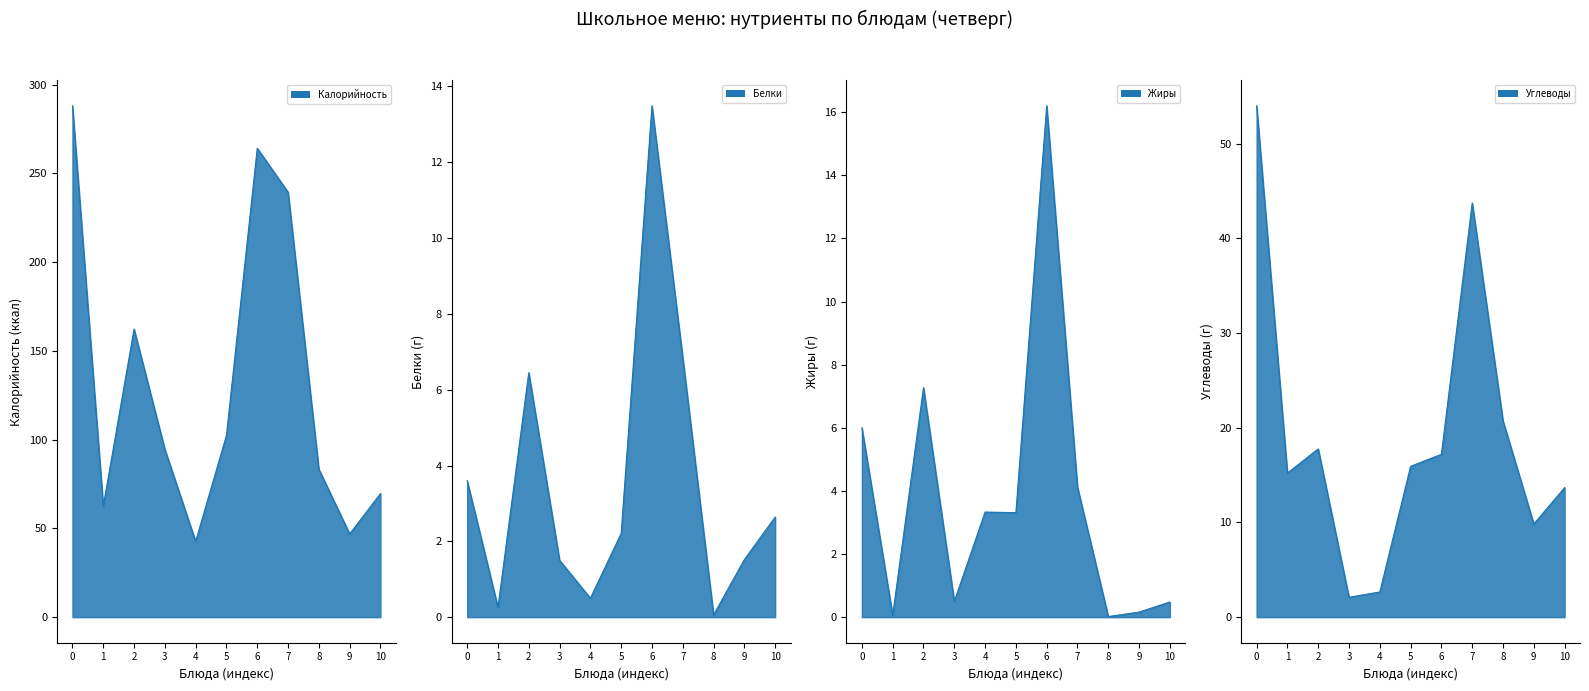

Is the value of Углеводы at 2 greater than the value of Жиры at 9?

Yes